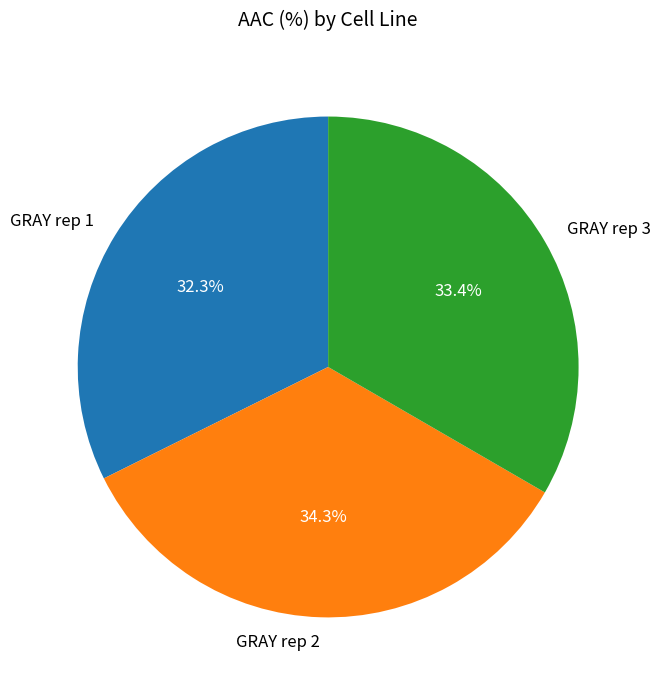

What is the ratio of the value at GRAY rep 3 to the value at GRAY rep 1?

1.0